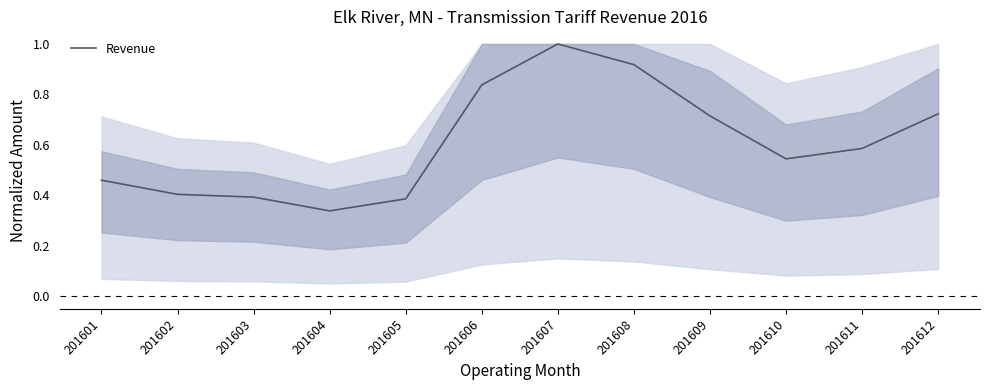

At which label is the value closest to 0?

201604